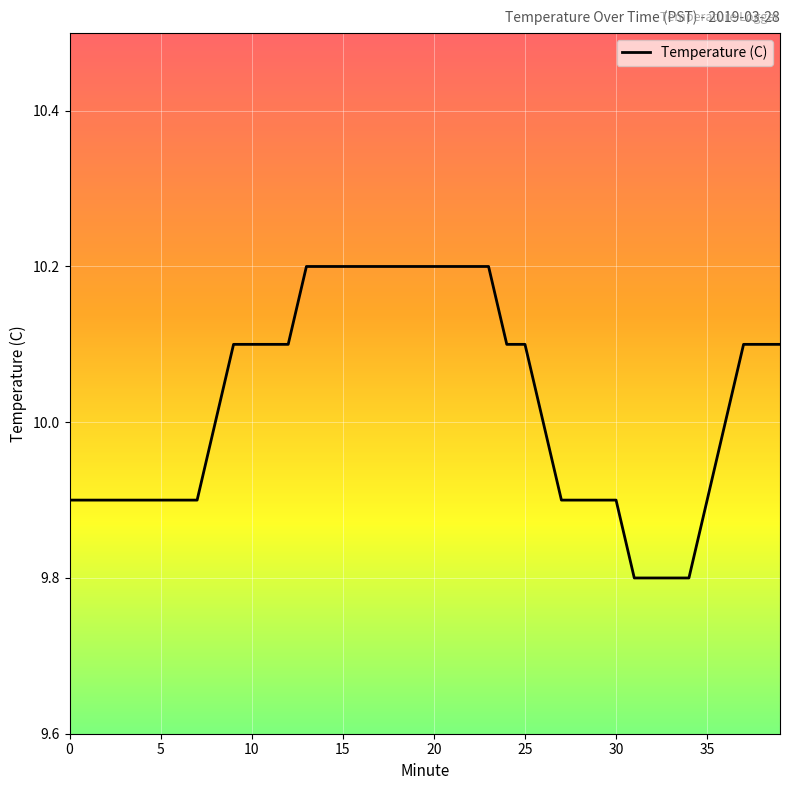

Count the values in the range 9 to 10.

20